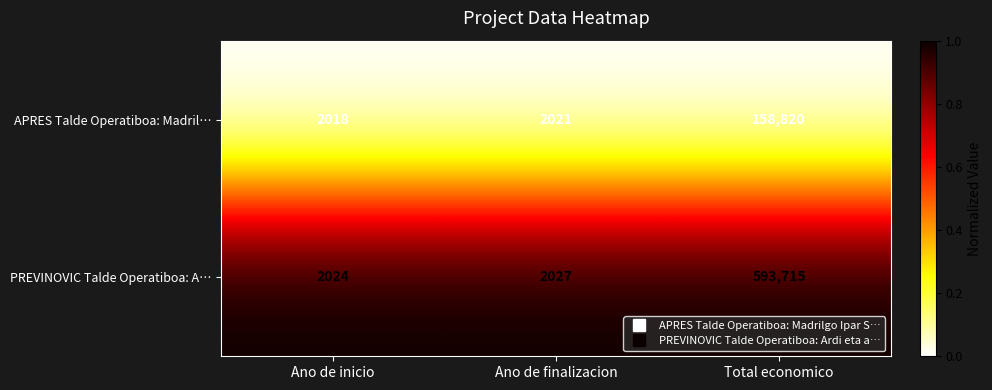

The value of PREVINOVIC Talde Operatiboa: A… at Ano de finalizacion is 2027. True or false?

True